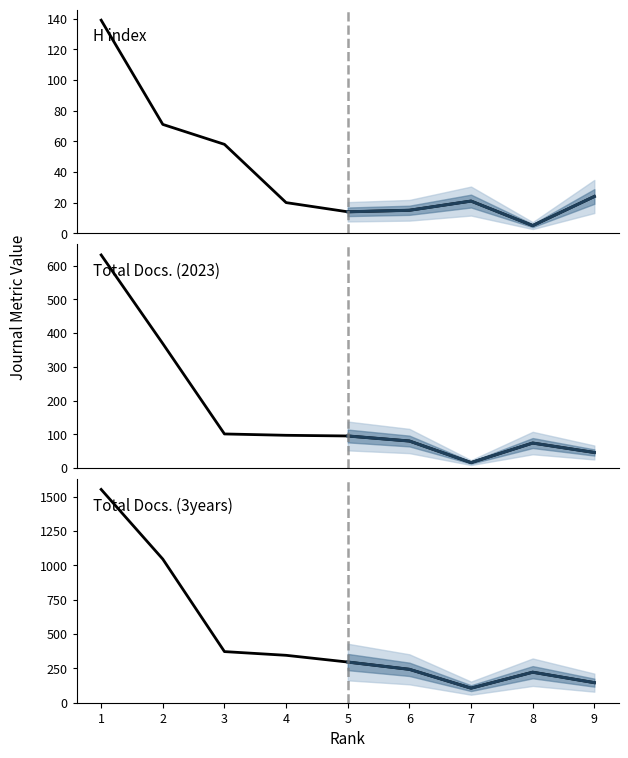

At which category does Total Docs. (2023) reach its first local valley?

7